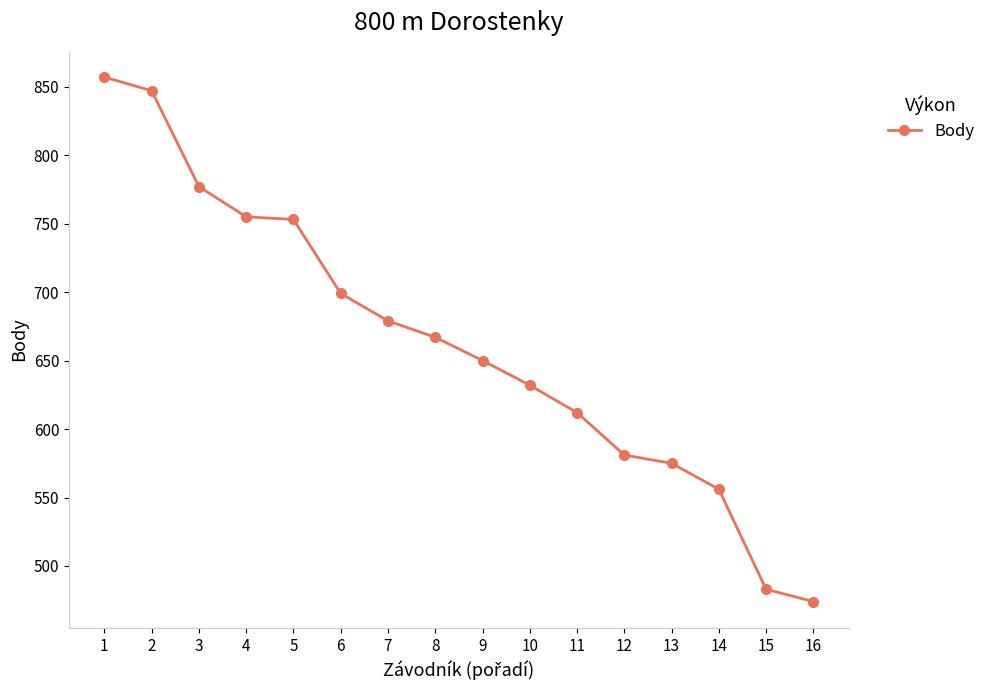

Between 11 and 3, which is larger?

3